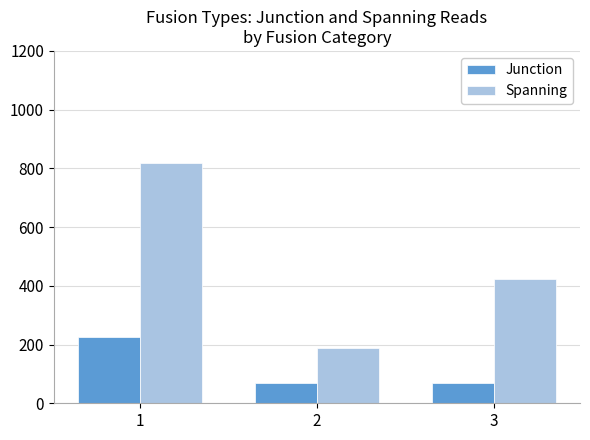

How many series are shown in this chart?

2